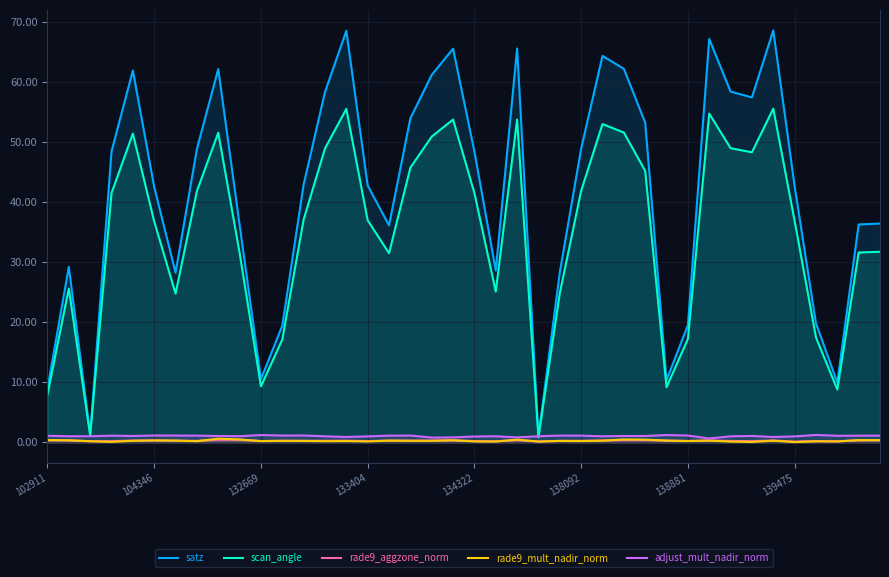

True or false: rade9_aggzone_norm and rade9_mult_nadir_norm cross at least once.

True